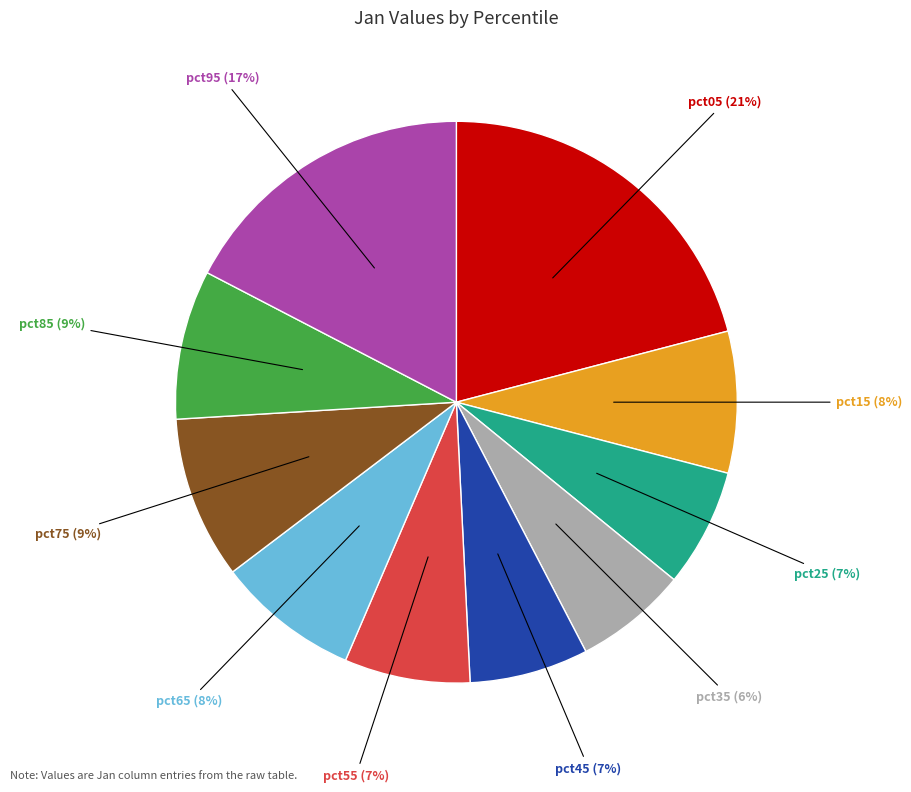

Is there a majority slice in this chart?

No